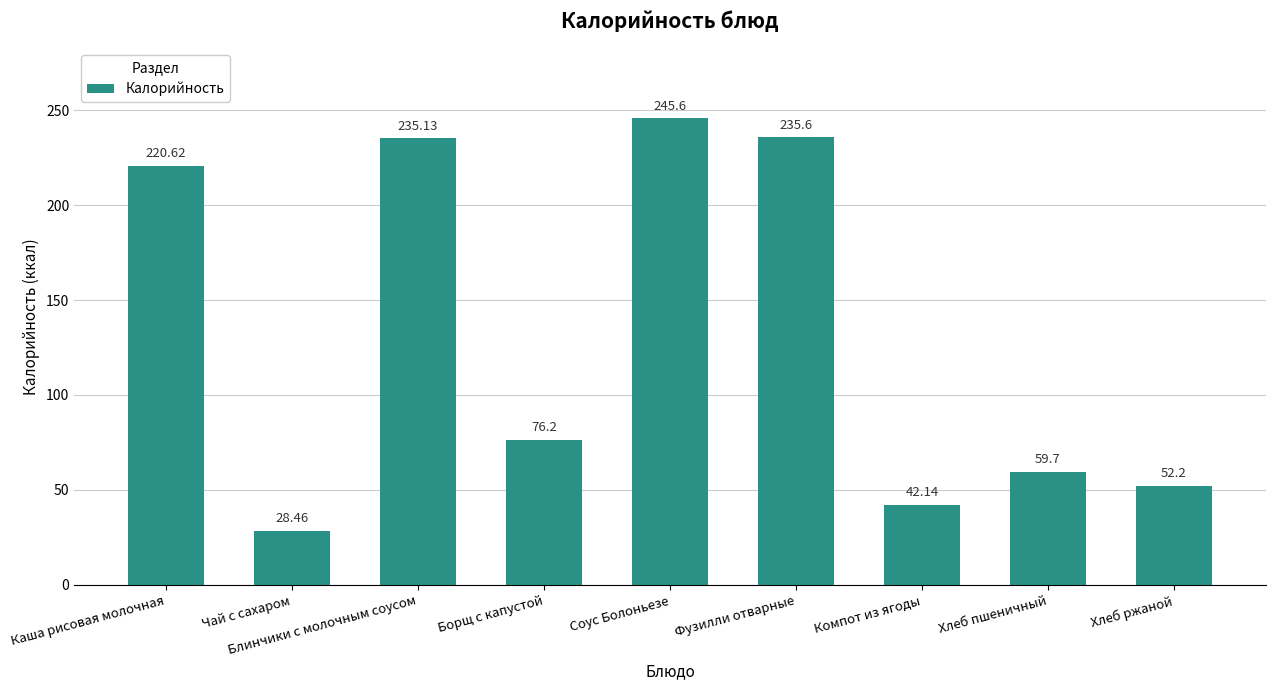

What value does the data have at Соус Болоньезе?

245.6